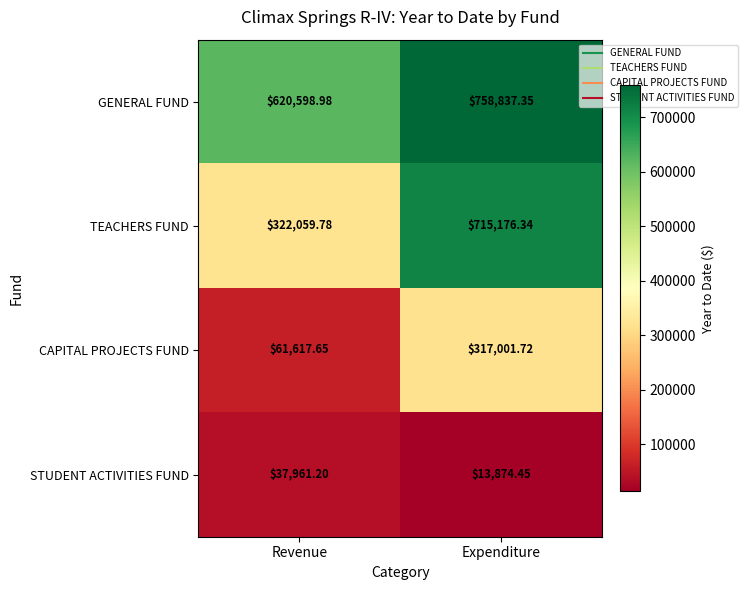

Rank the series by their maximum value, from lowest to highest.

STUDENT ACTIVITIES FUND, CAPITAL PROJECTS FUND, TEACHERS FUND, GENERAL FUND